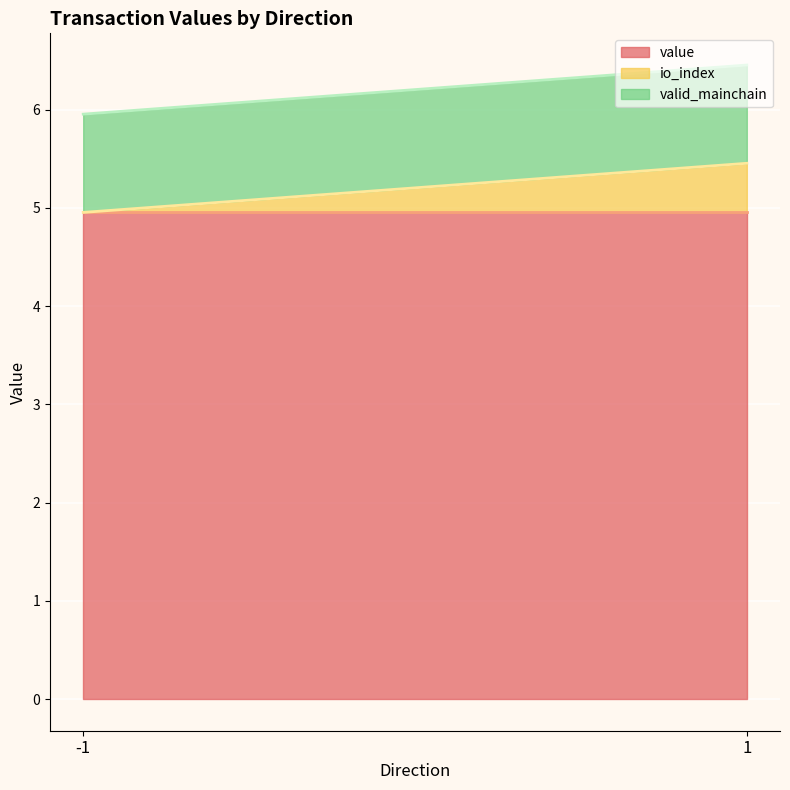

Does the chart display data point markers on the line(s)?

No